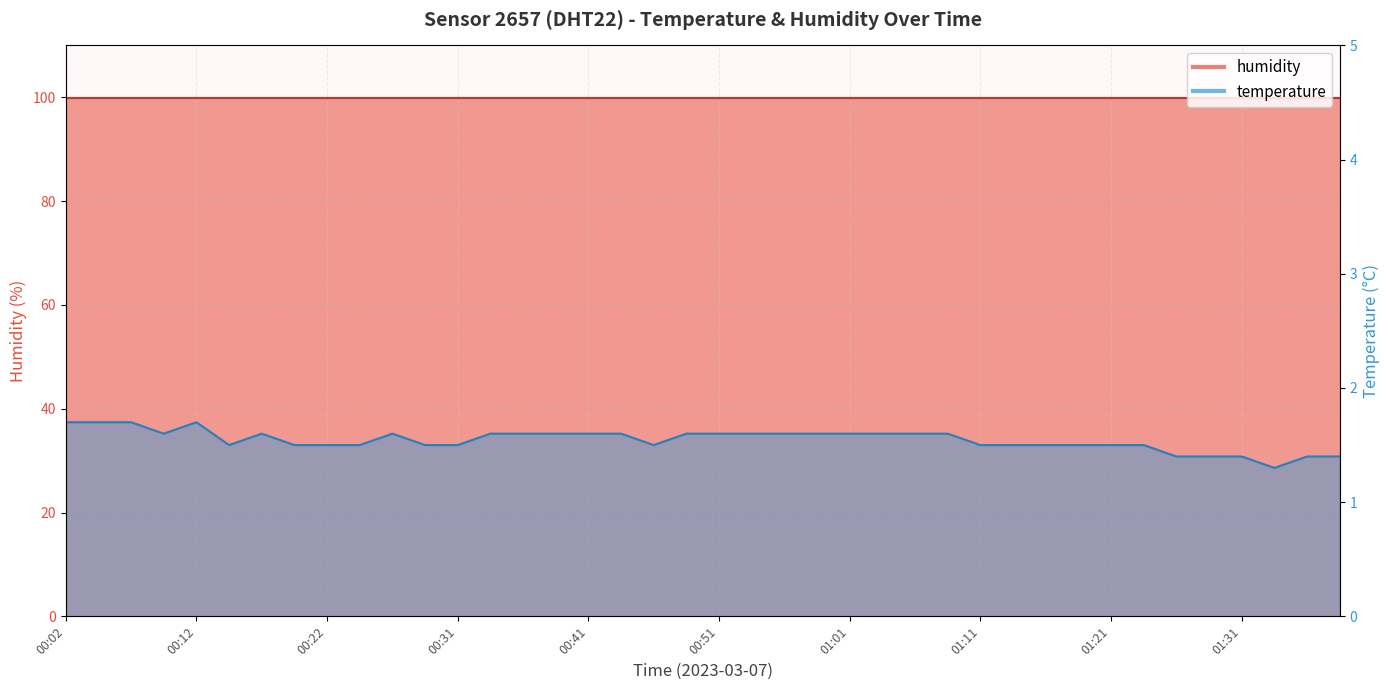

Count the values in the range 1 to 2.

40